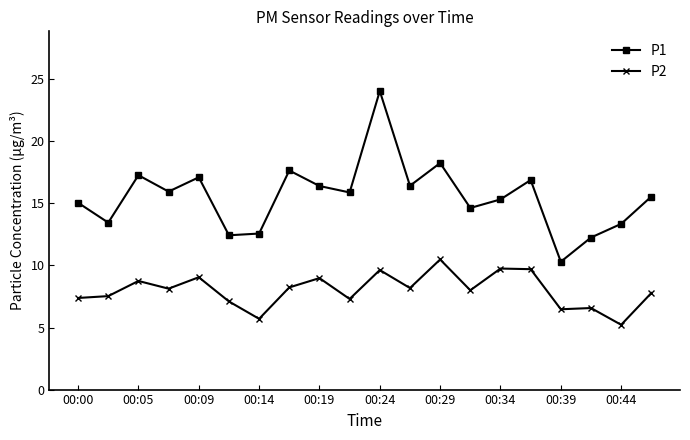

In P1, how many points are higher than both neighbors (excluding endpoints)?

6